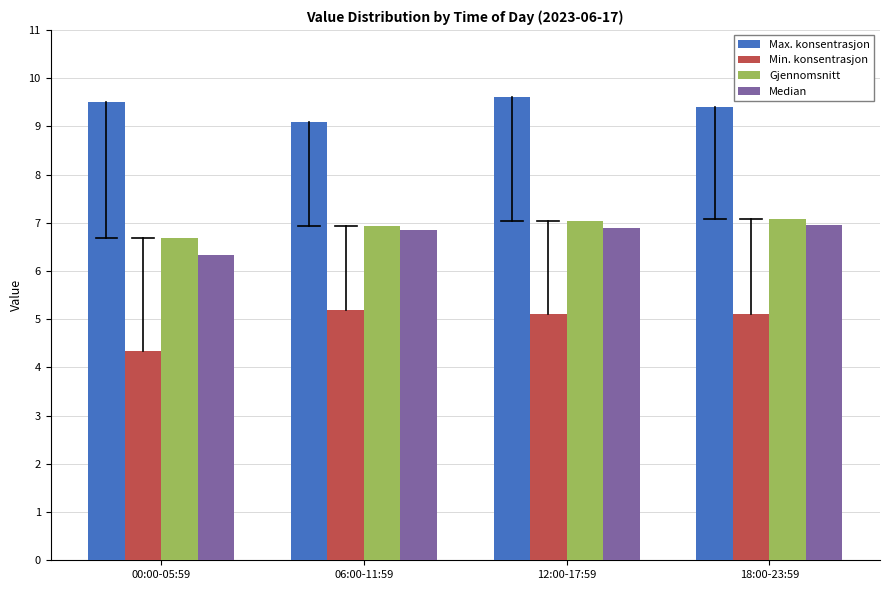

What is the difference between the maximum and minimum values in the Max. konsentrasjon series?

0.5